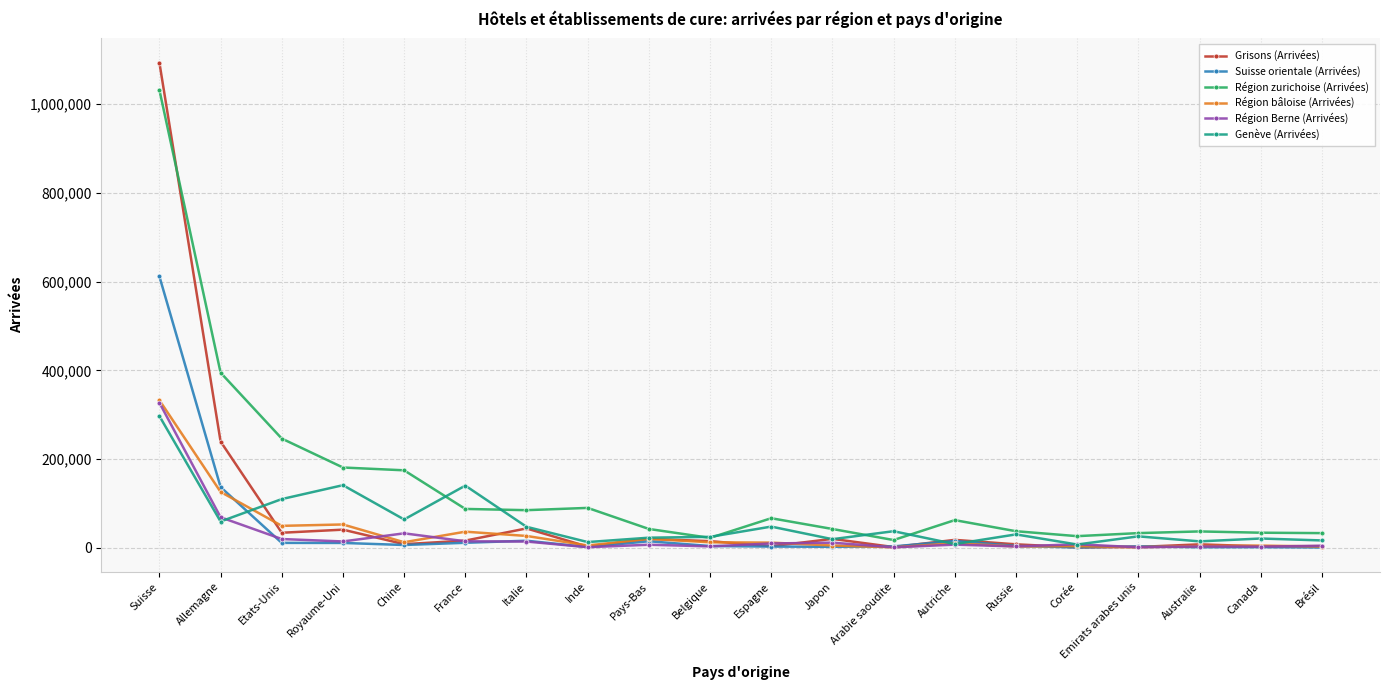

How many distinct data groups are displayed?

6